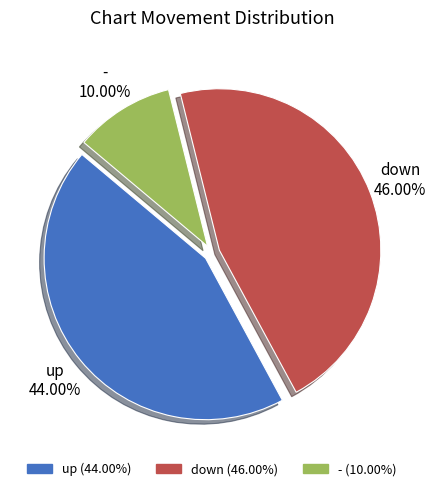

Rank the categories by value from lowest to highest.

-, up, down